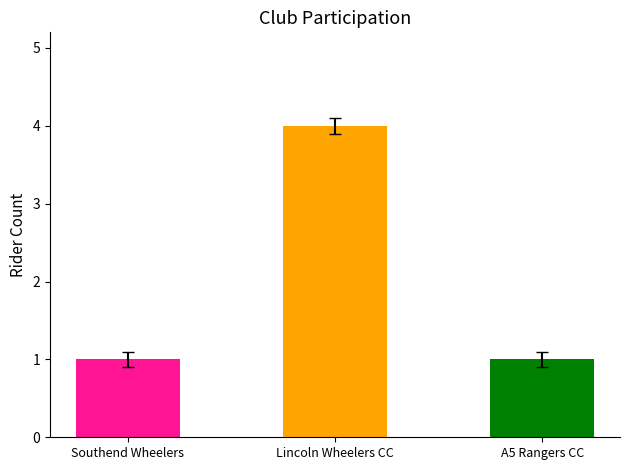

What is the change in value from Southend Wheelers to Lincoln Wheelers CC?

+3